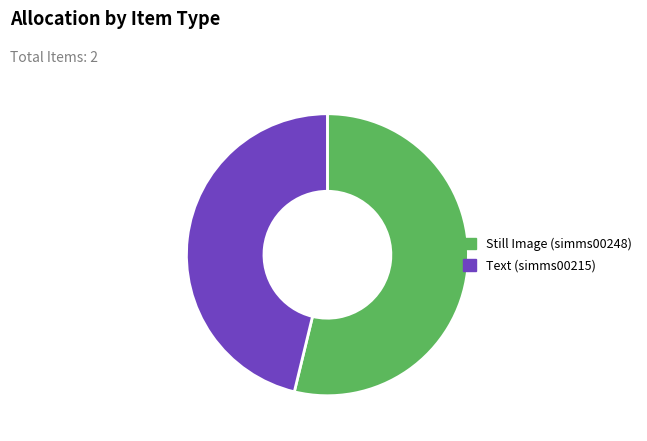

Count the number of slices in the pie.

2